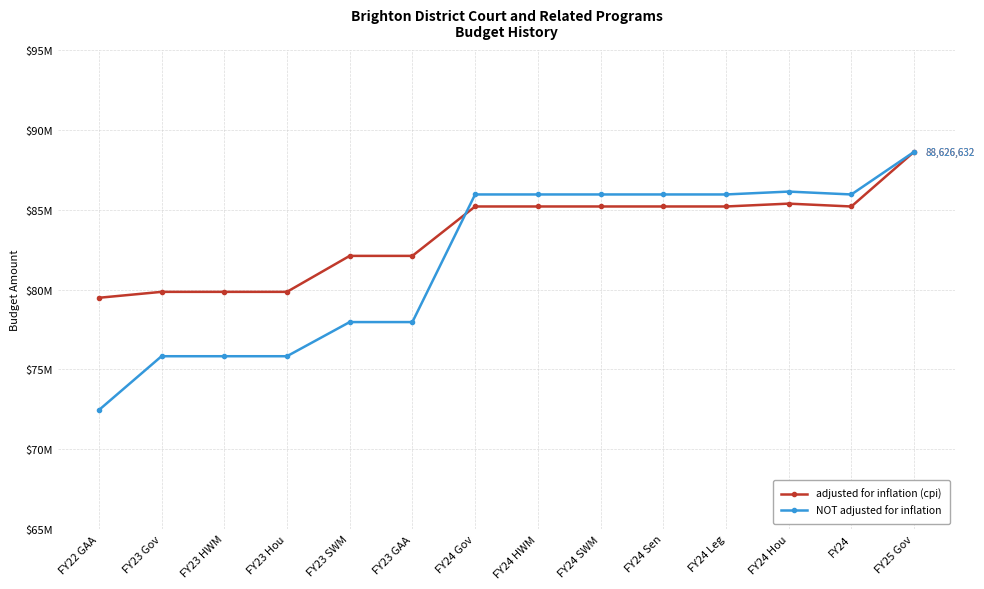

Between which two adjacent categories do NOT adjusted for inflation and adjusted for inflation (cpi) first intersect?

FY23 GAA and FY24 Gov